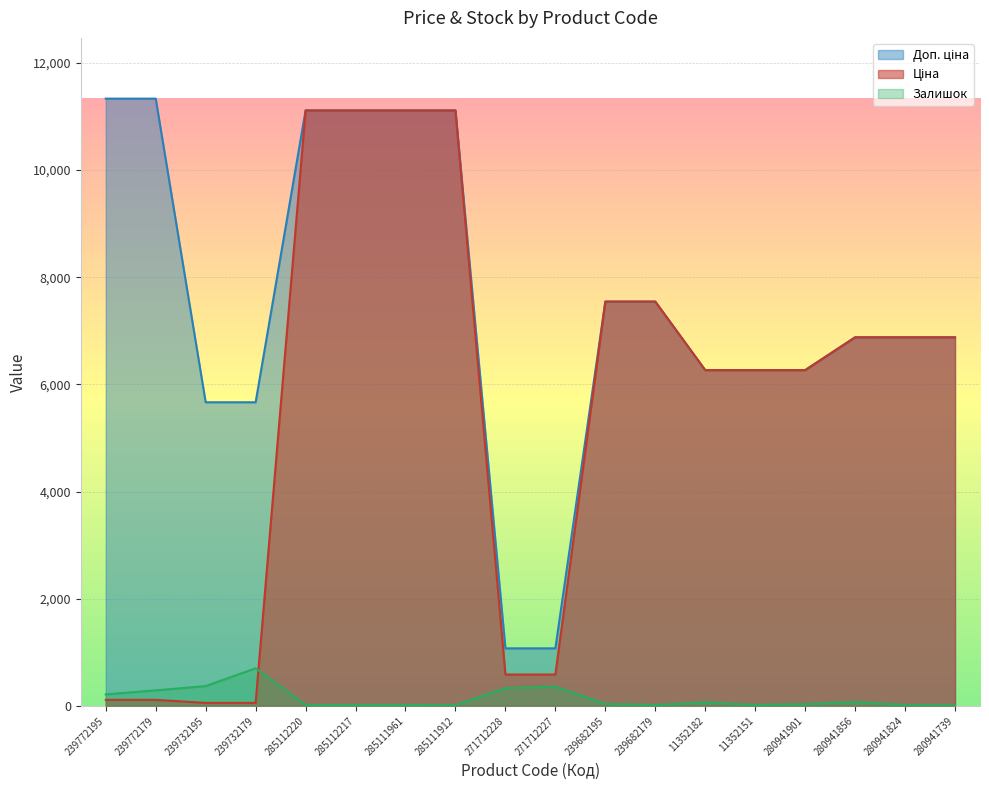

At 239682179, list the series in order from largest to smallest.

Ціна, Доп. ціна, Залишок